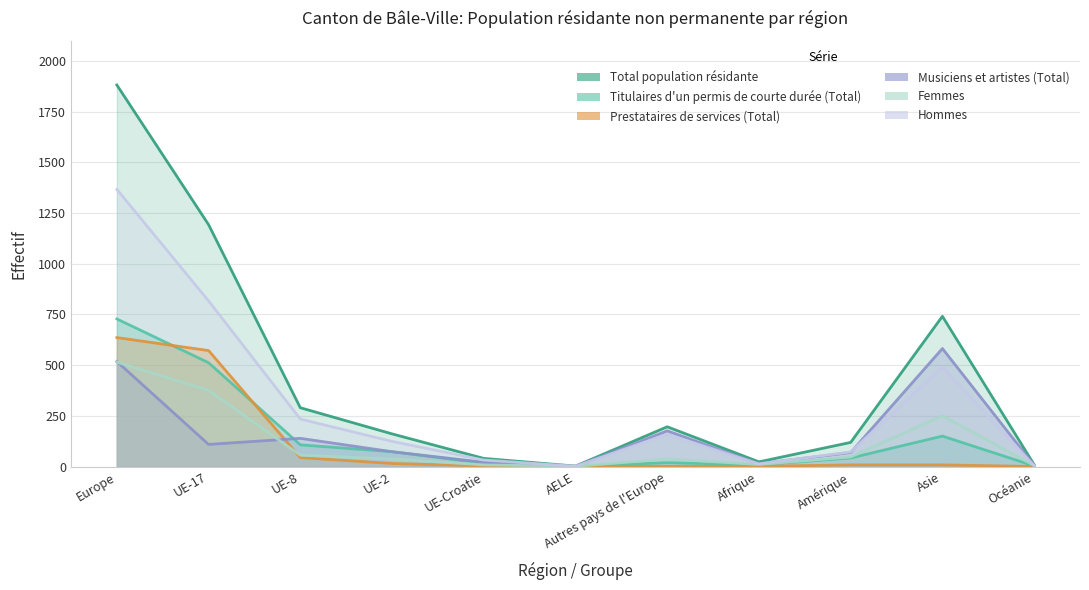

Is it true that Total population résidante equals 196 at Autres pays de l'Europe?

True